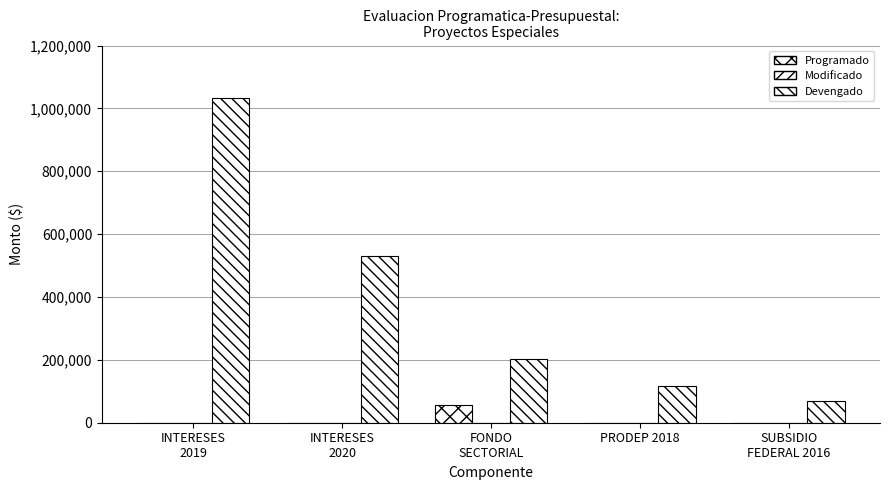

What is the label of the 3rd bar from the left?

FONDO
SECTORIAL